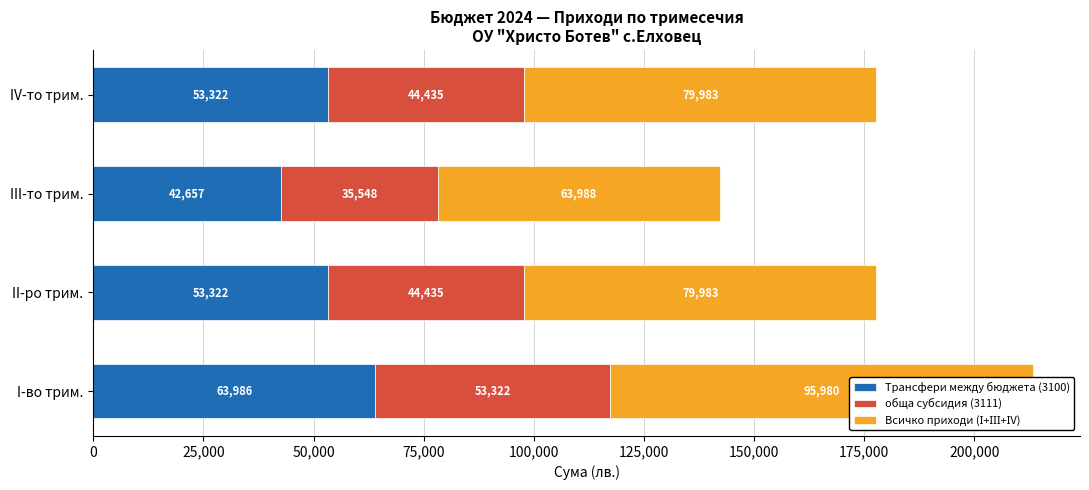

What is the average value of the обща субсидия (3111) series?

44435